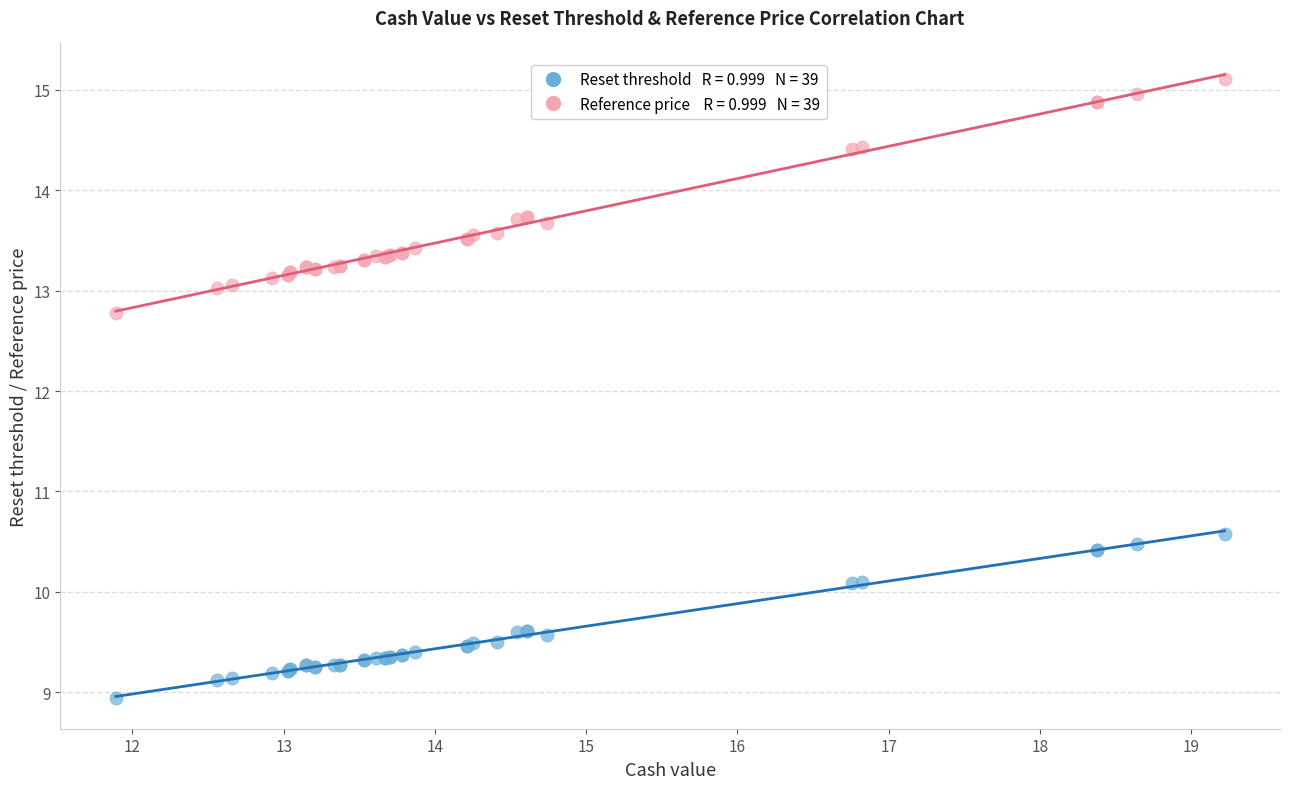

Across all series, what Y value is closest to 12?

12.8